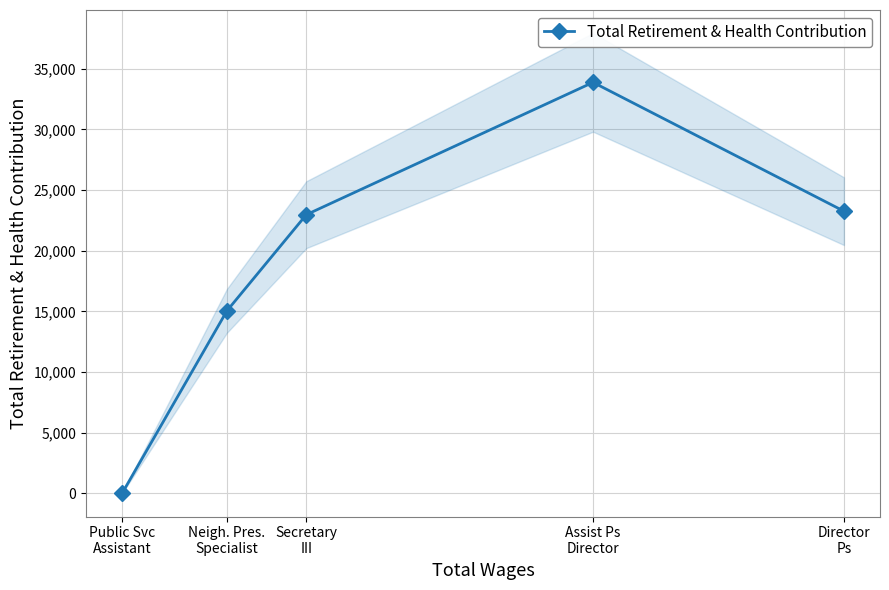

Rank the categories by value from lowest to highest.

Public Svc
Assistant, Neigh. Pres.
Specialist, Secretary
III, Director
Ps, Assist Ps
Director